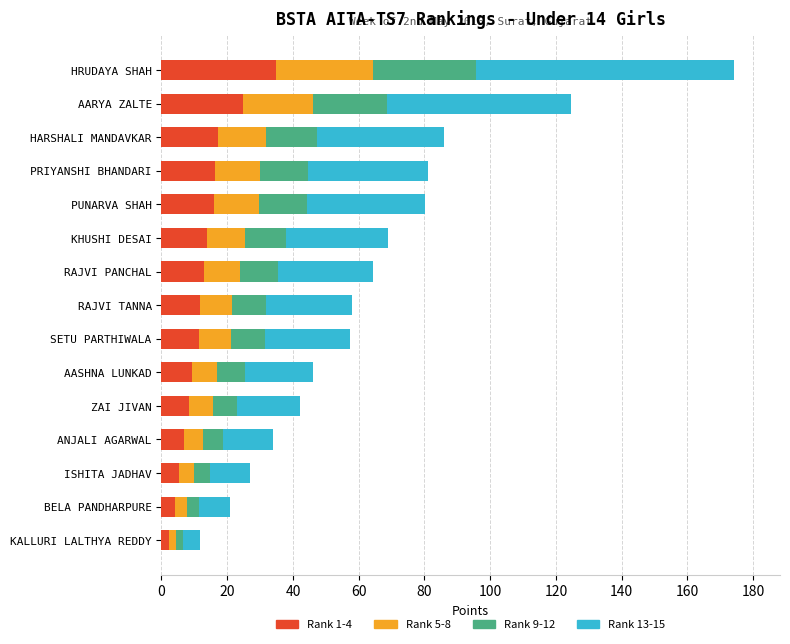

At which category is the sum across all series the highest?

HRUDAYA SHAH